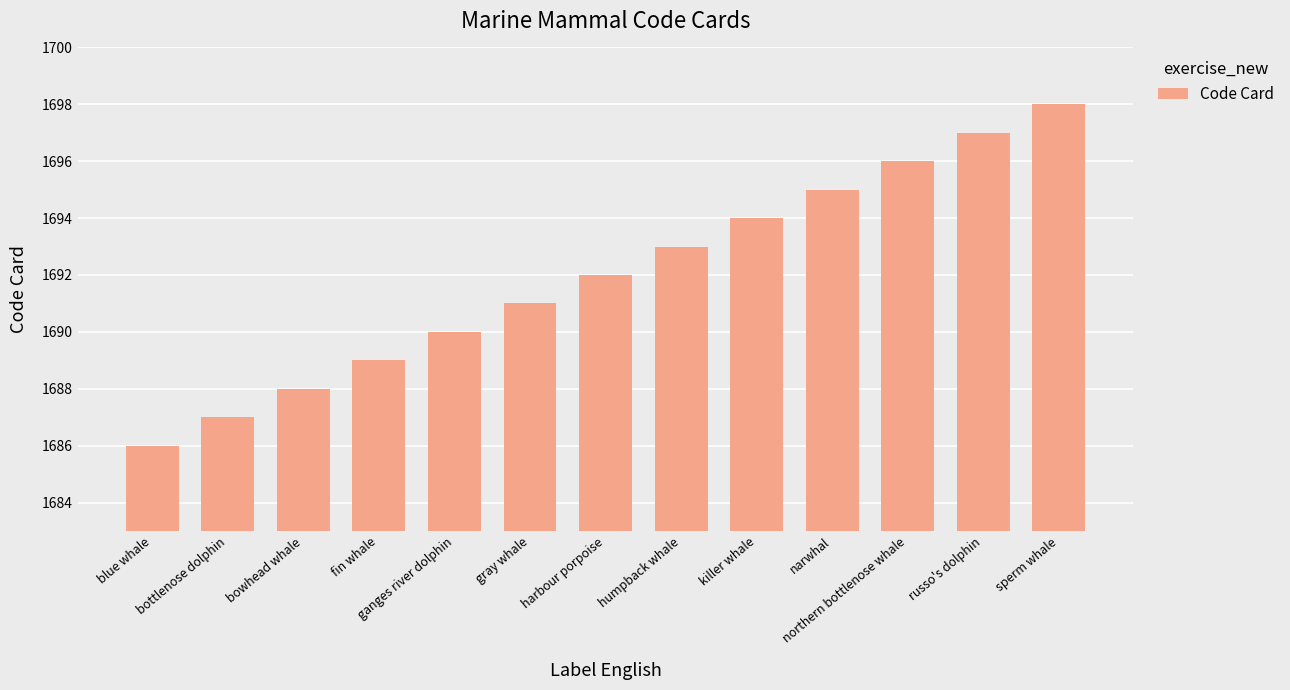

At which category does the chart reach its peak across all series?

sperm whale